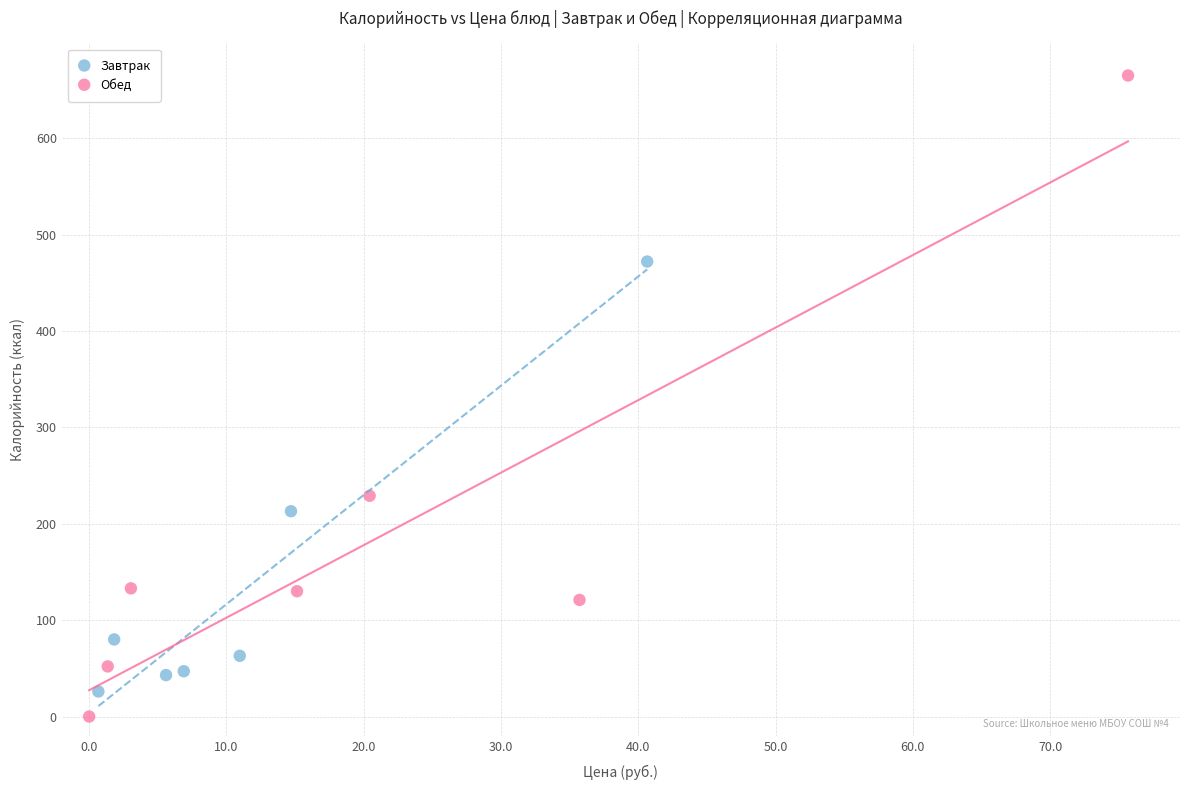

Which series reaches the minimum Y coordinate?

Обед